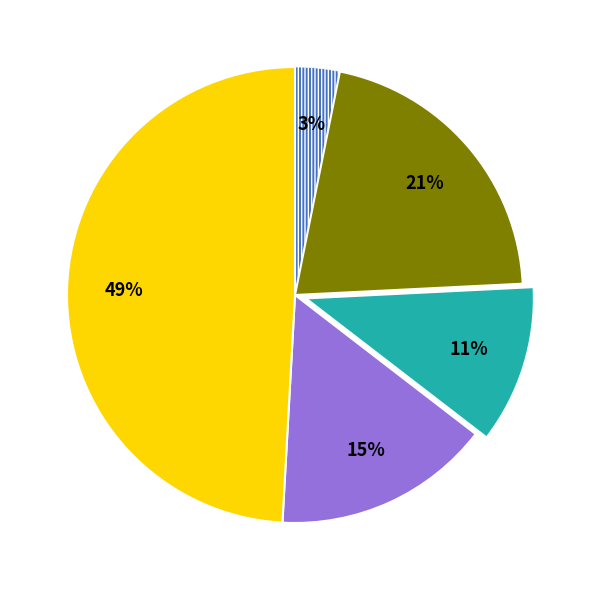

To the nearest percent, what is the average slice percentage?

20%